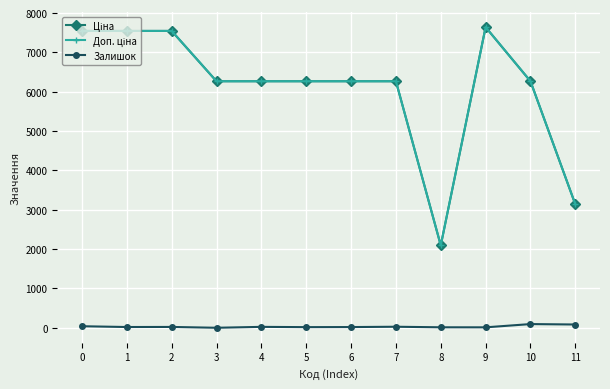

What is the greatest value displayed?

7641.9